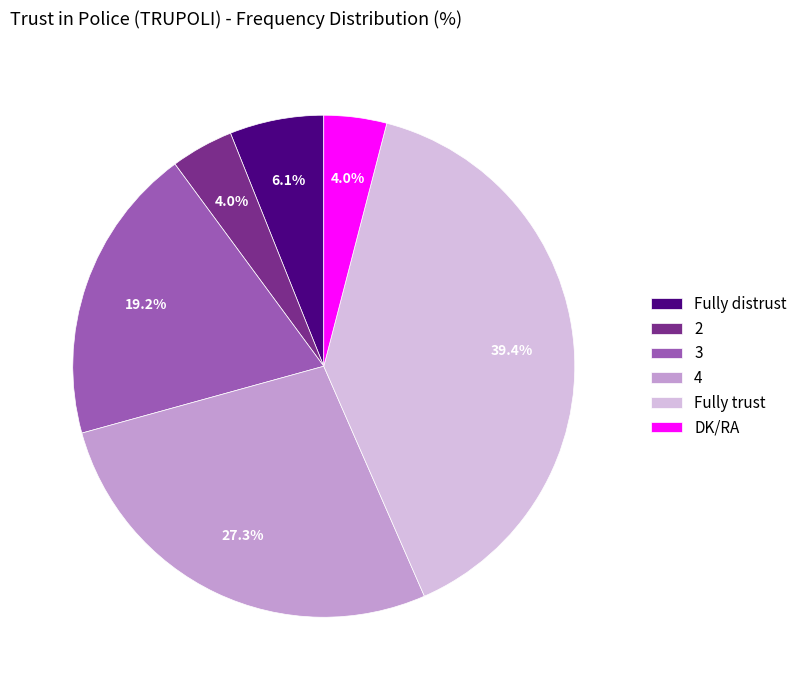

Is it true that 4 is 35% of the pie?

False